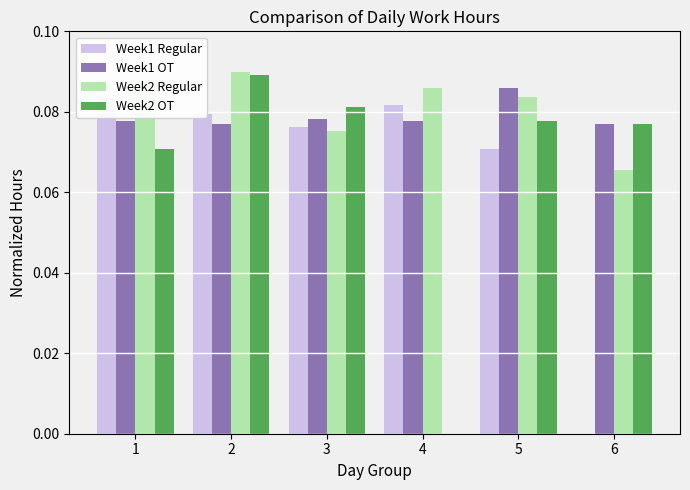

What value does the Week1 Regular series have at 3?

0.1